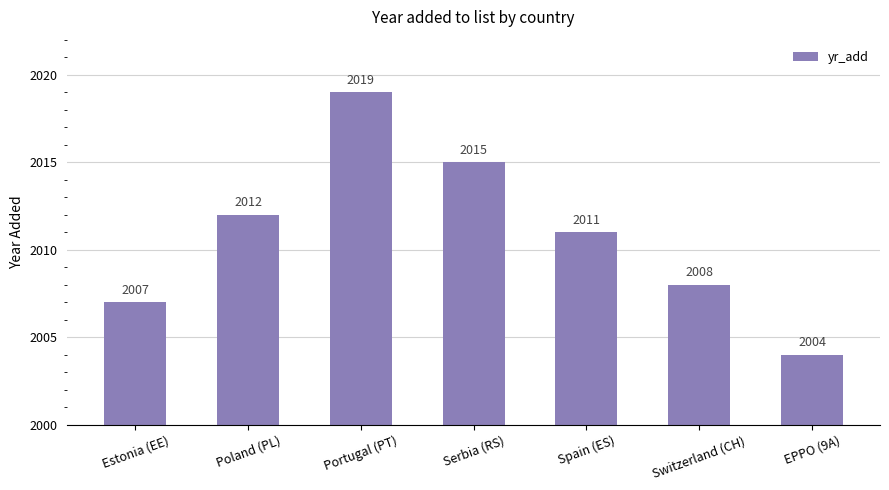

True or false: the data shows 2008 at Switzerland (CH).

True